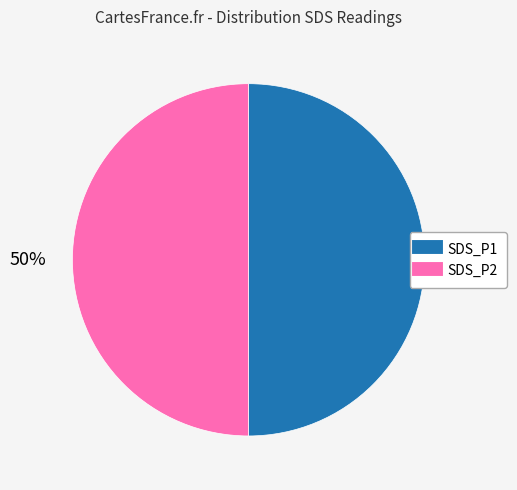

To the nearest percent, what percentage of the pie is SDS_P1?

50%